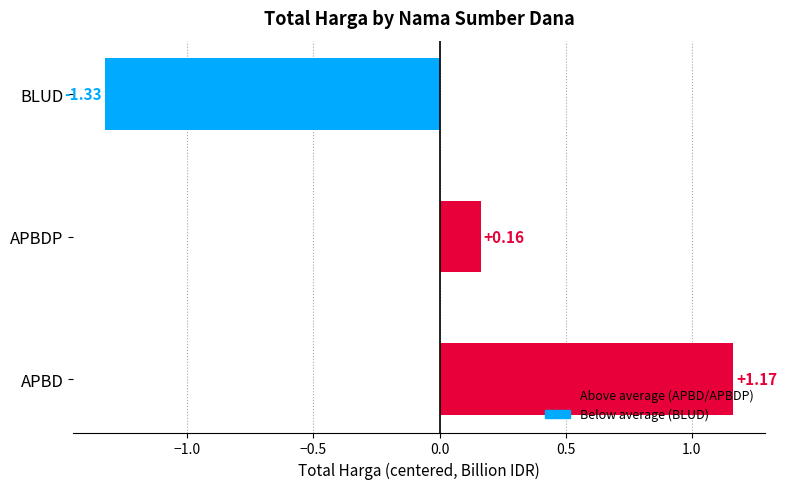

Which category has the highest value across all series?

APBD